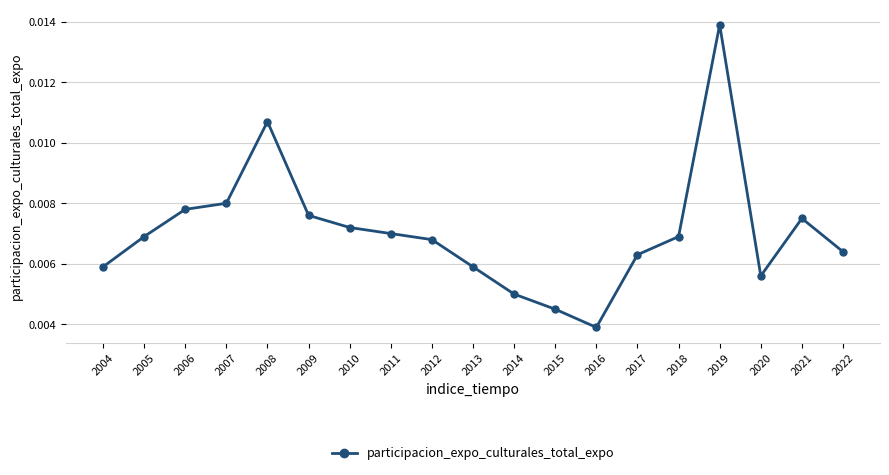

Count the number of categories in the chart.

19